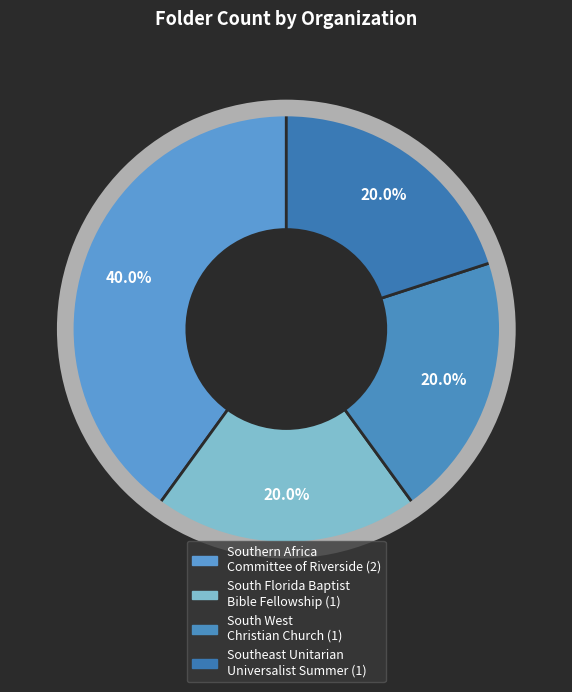

The South Florida Baptist Bible Fellowship slice represents 20% of the pie. True or false?

True